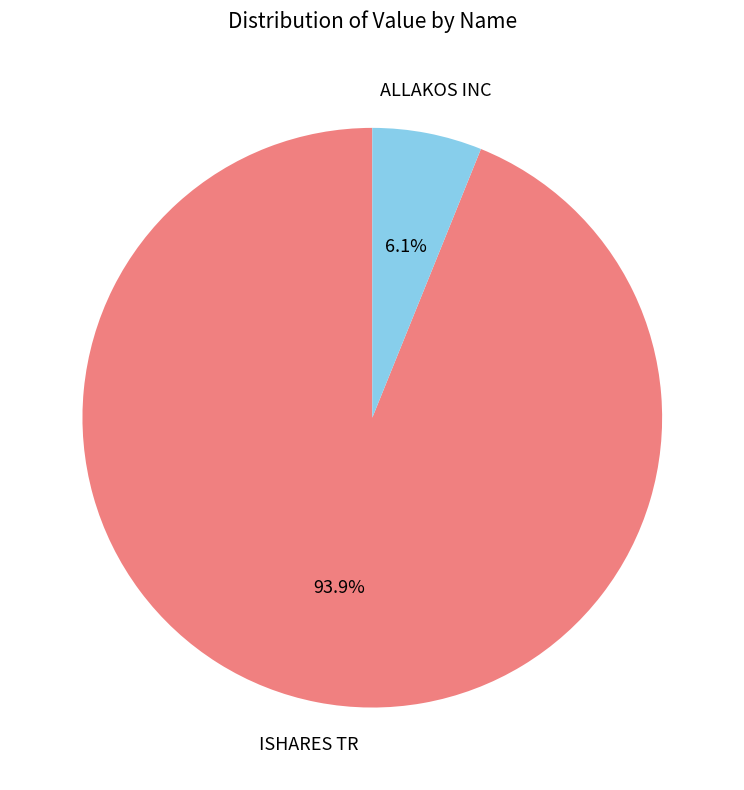

Is there any slice that represents more than half of the pie?

Yes